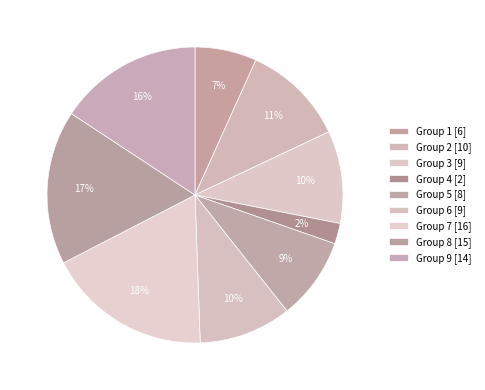

How many slices are in this pie chart?

9